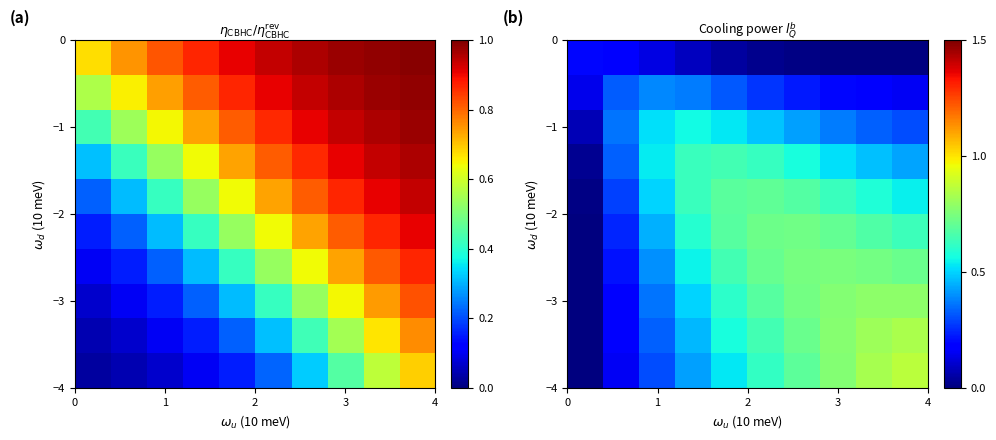

Count the number of categories in the chart.

10